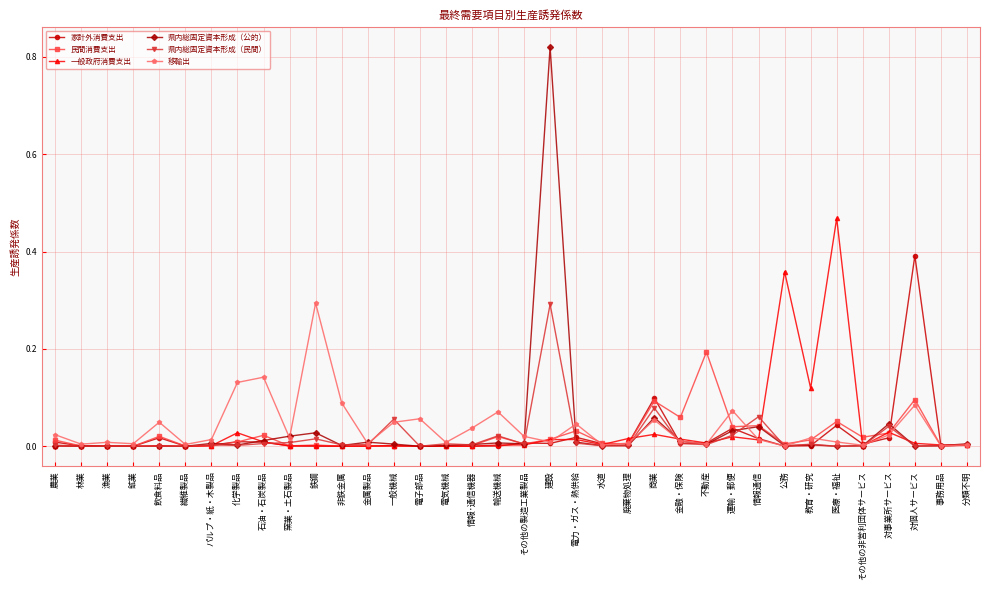

True or false: 家計外消費支出 has more than 0 interior local peaks.

True